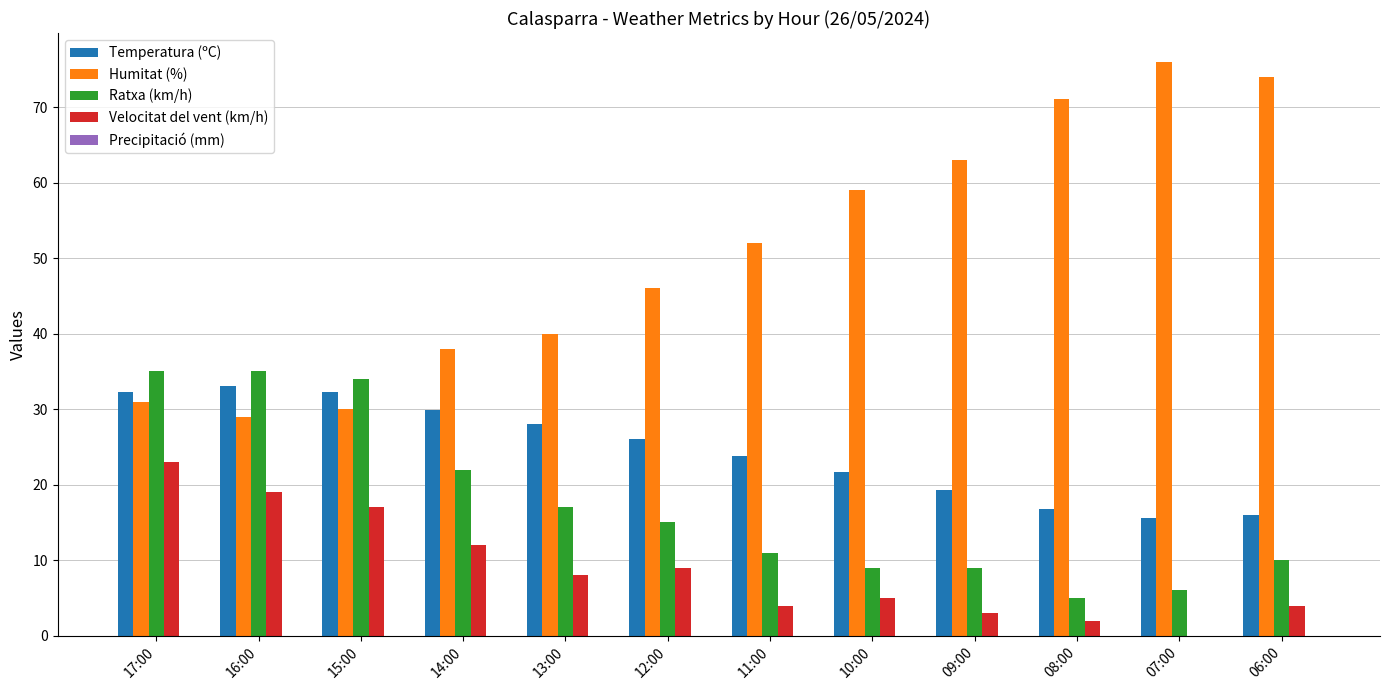

What is the spread (max minus min) of values at 06:00?

70.0